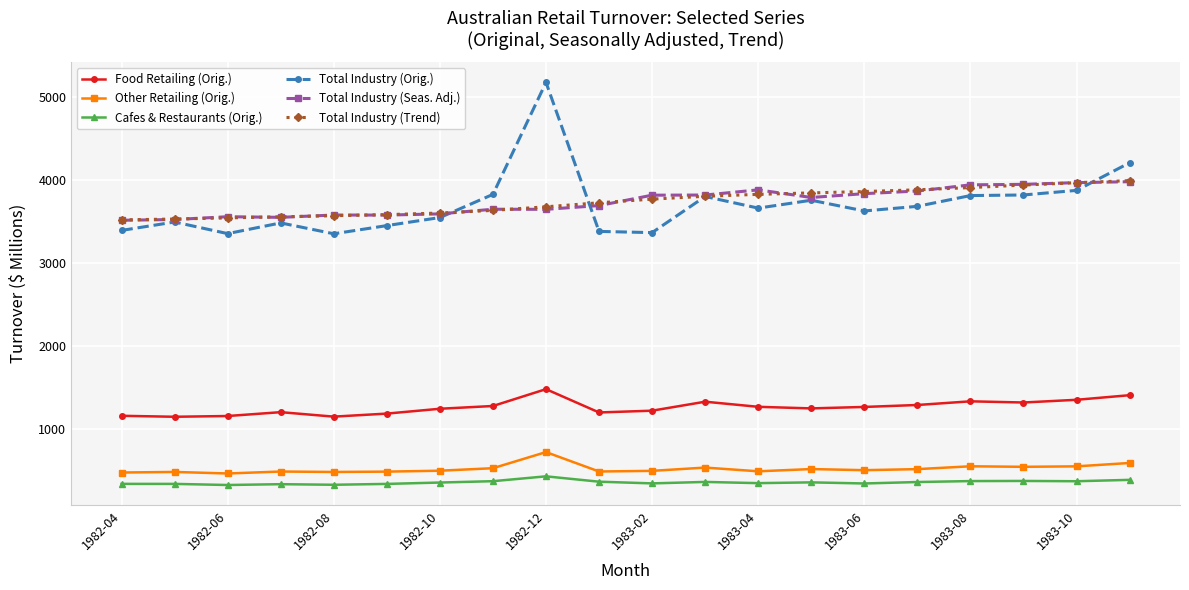

What is the minimum value shown in the chart?

328.7